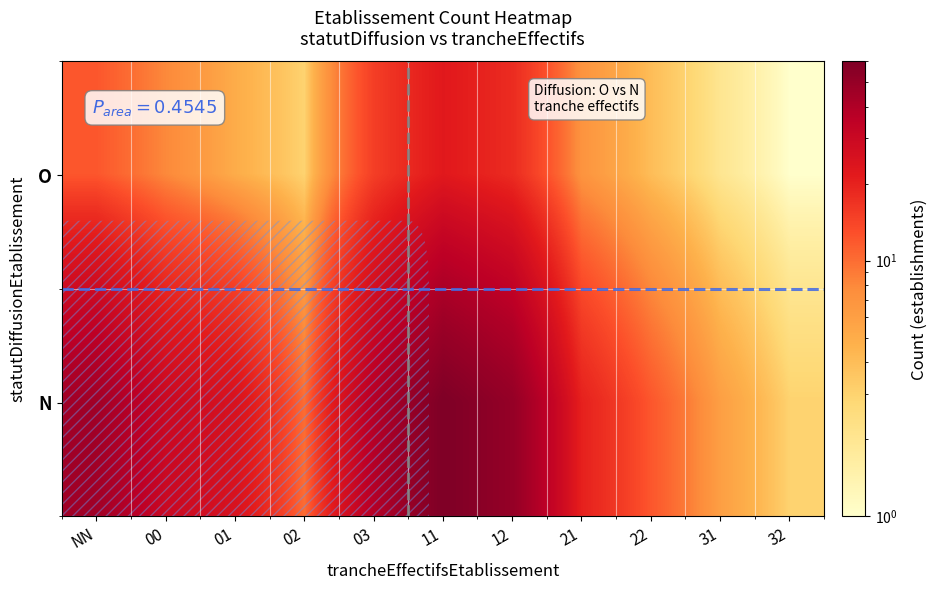

Between 01 and 22, which is larger?

01